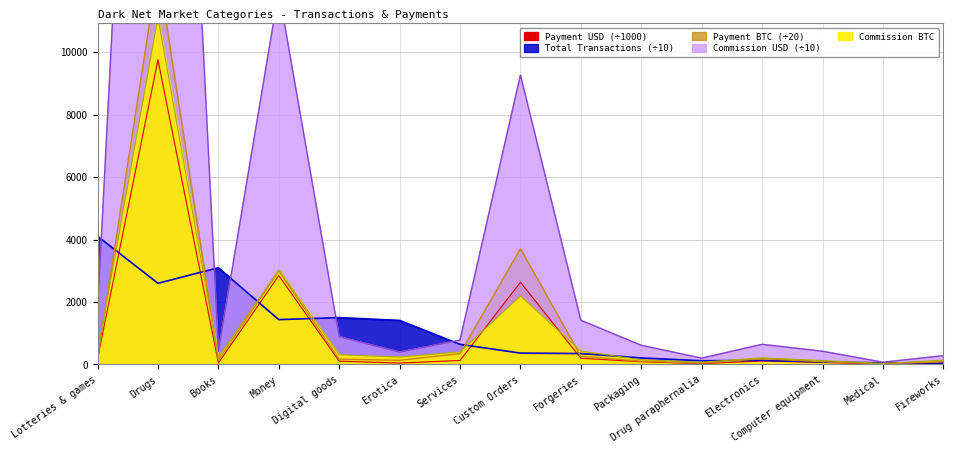

True or false: Total Transactions and Payment USD cross at least once.

True